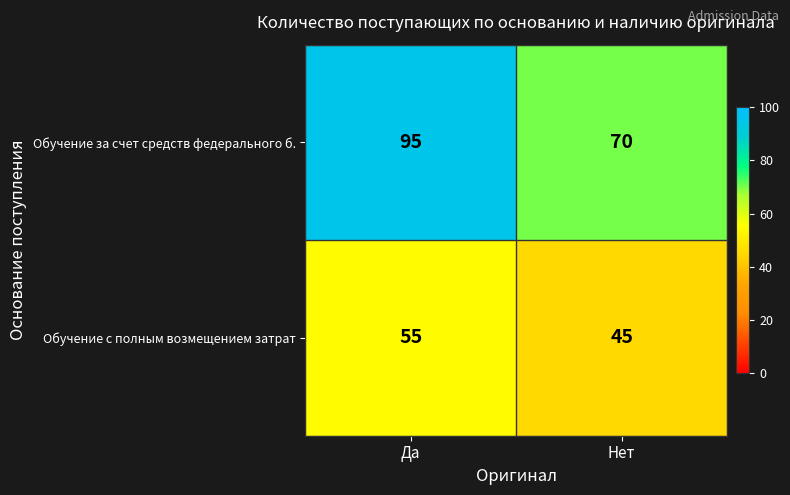

The value of Обучение за счет средств федерального б. at Да is 95. True or false?

True